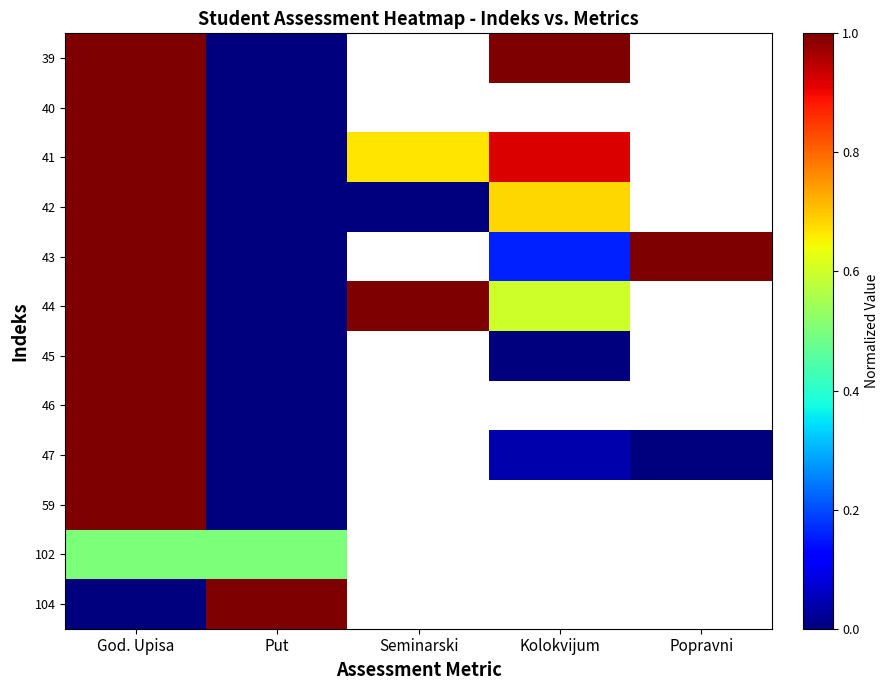

What is the spread (max minus min) of values at God. Upisa?

1.0